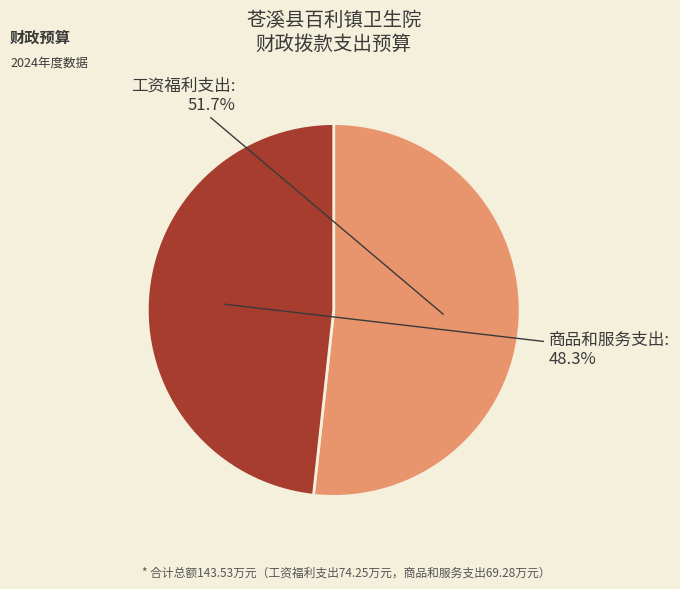

How many segments does this pie chart have?

2